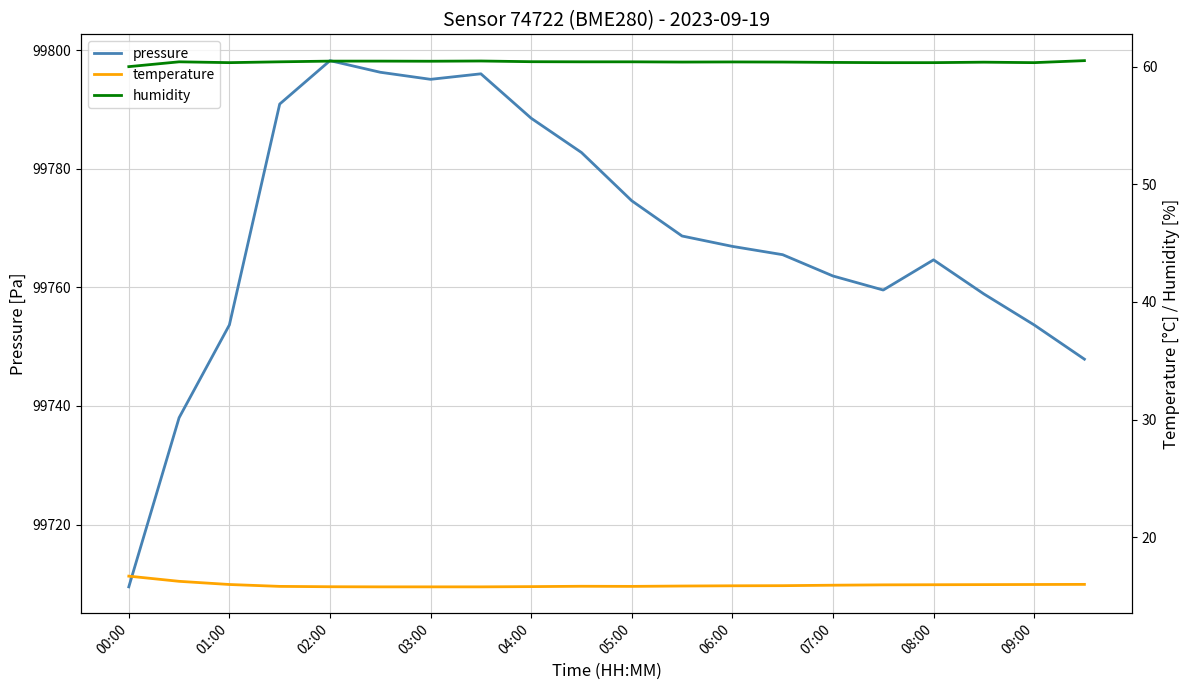

At 19, list the series in order from smallest to largest.

temperature, humidity, pressure